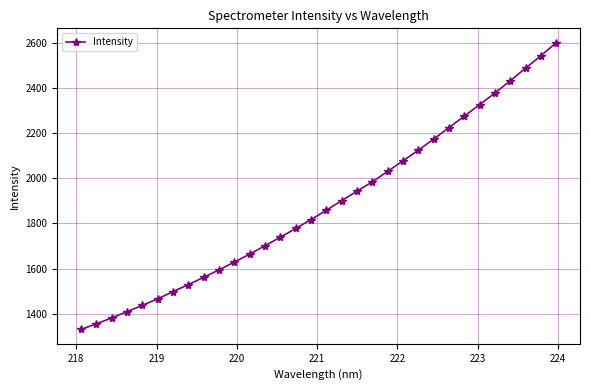

What is the sum of all values?

60248.9